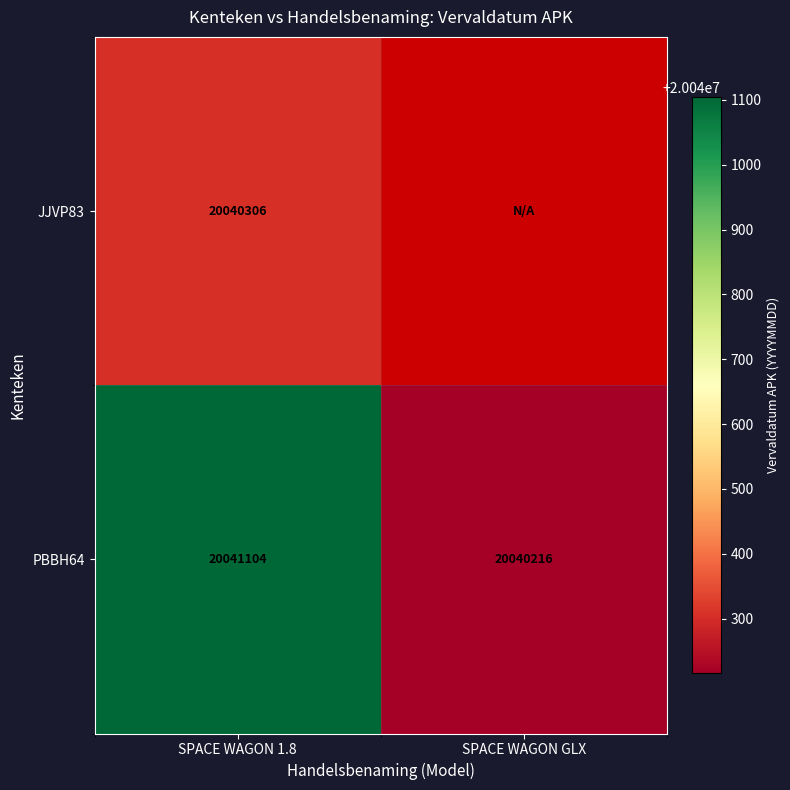

How many PBBH64 values are between 20040216 and 20041104?

2